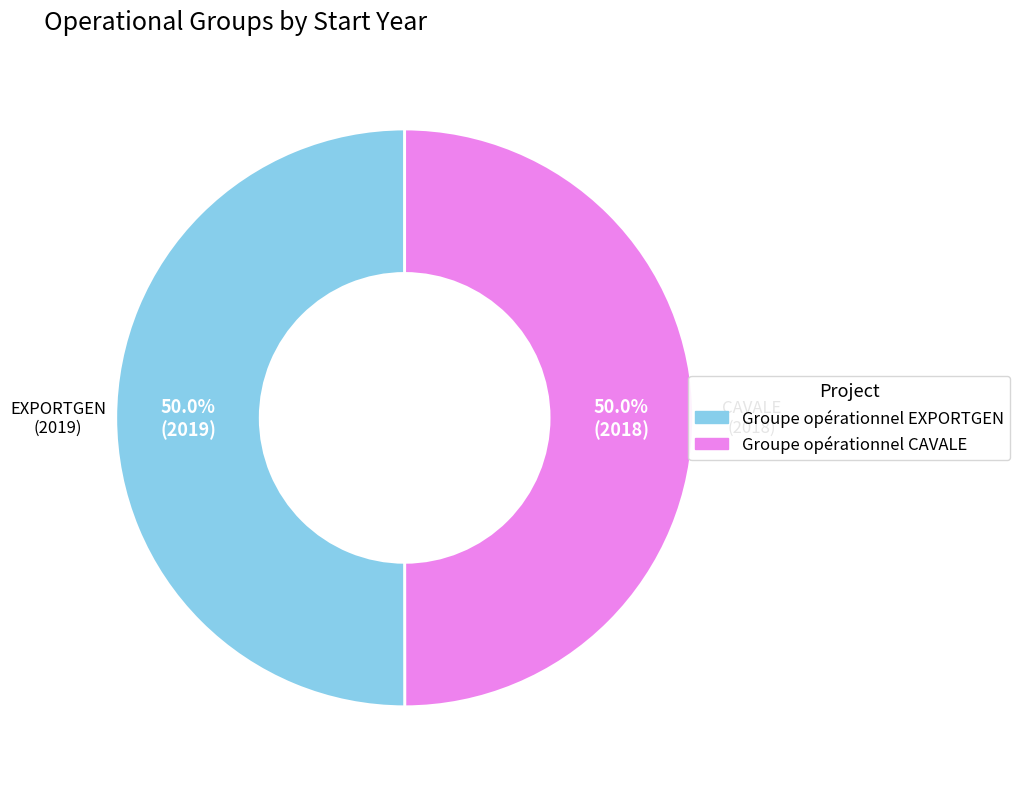

To the nearest percent, what is the combined percentage of Groupe opérationnel EXPORTGEN and Groupe opérationnel CAVALE?

100%